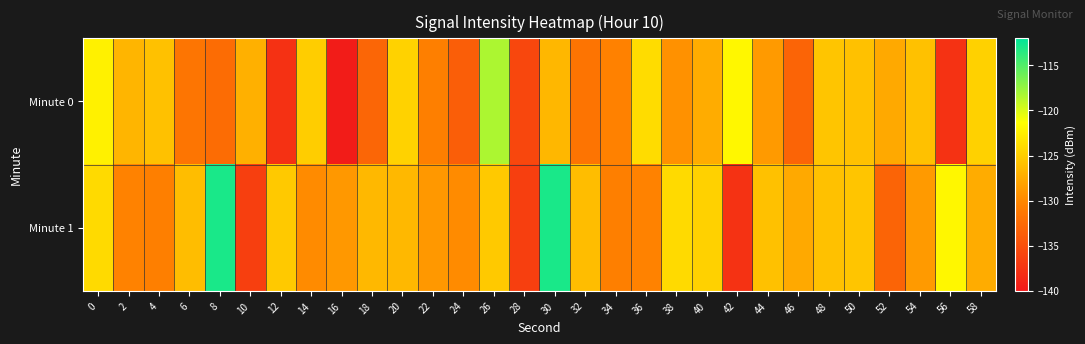

At 10, list the series in order from largest to smallest.

Minute 0, Minute 1